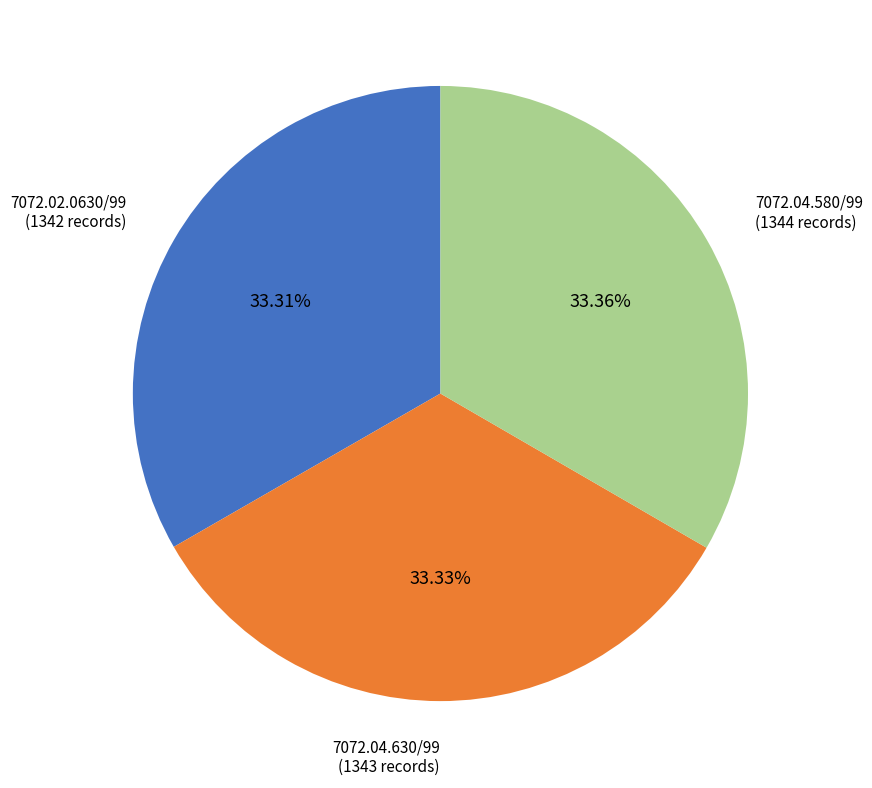

Is there a majority slice in this chart?

No